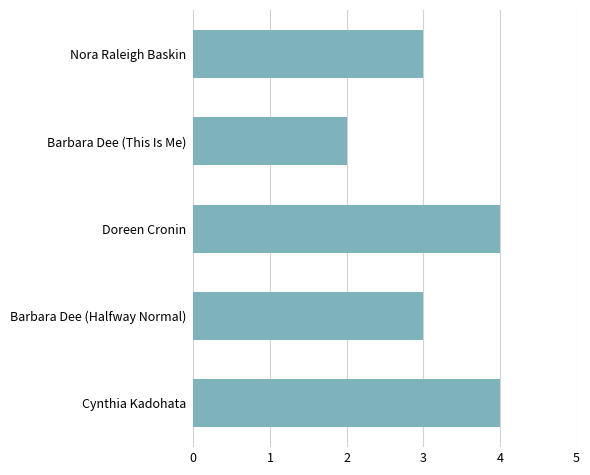

What is the average value?

3